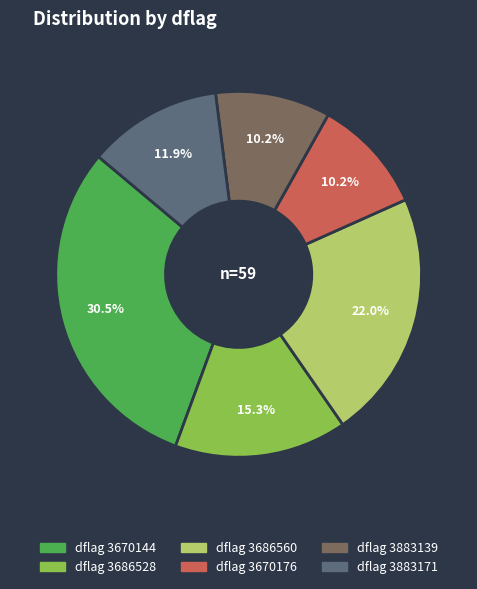

Is there any slice that represents more than half of the pie?

No